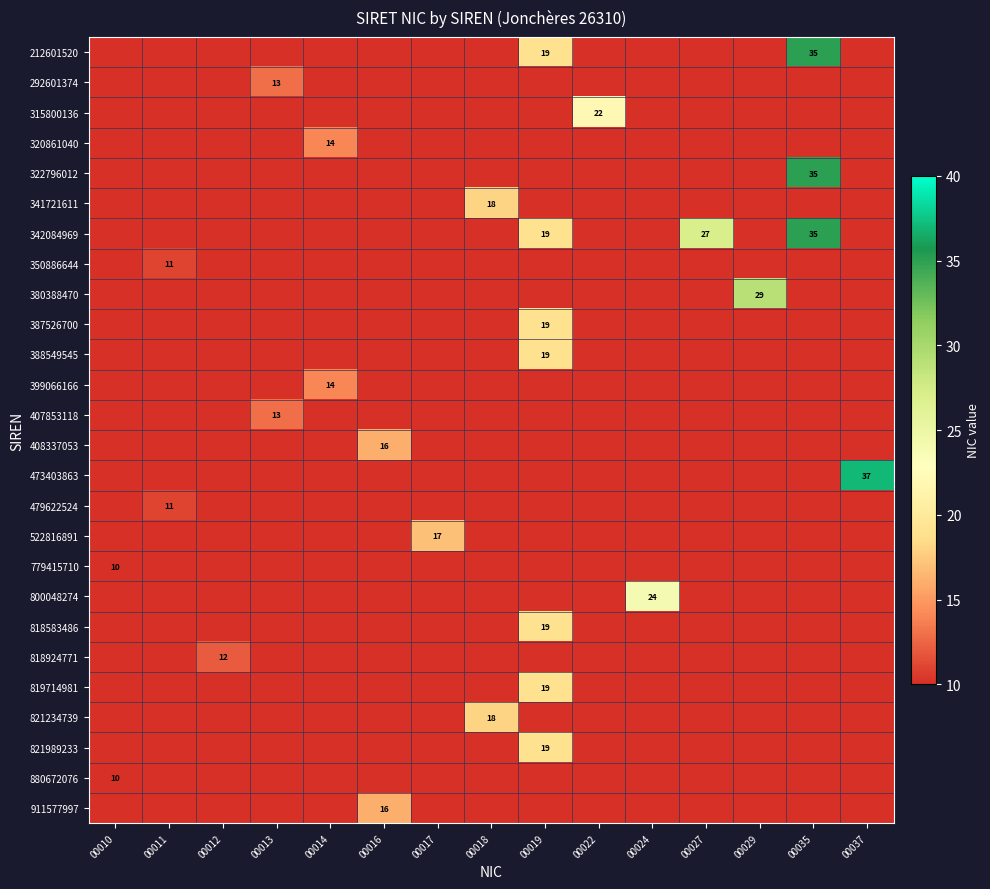

At how many categories does at least one series exceed 17?

8